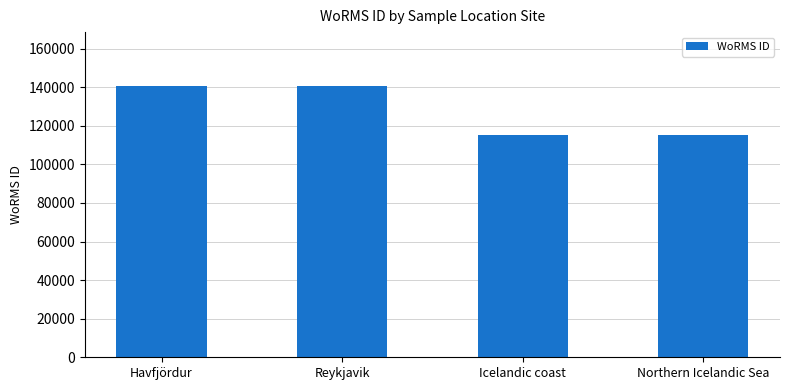

What is the minimum value shown in the chart?

115104